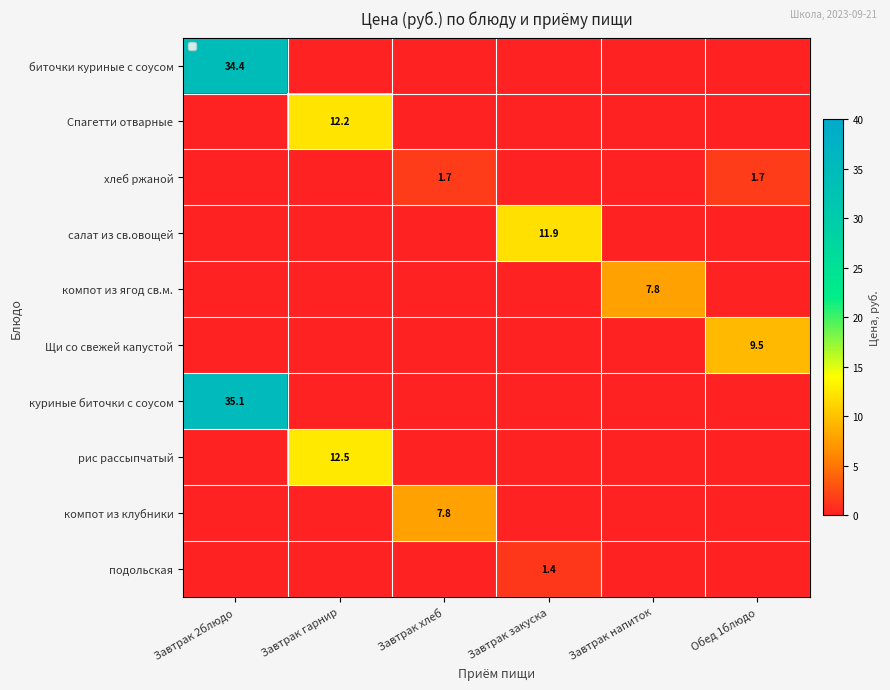

Which series has the largest range (max minus min)?

куриные биточки с соусом